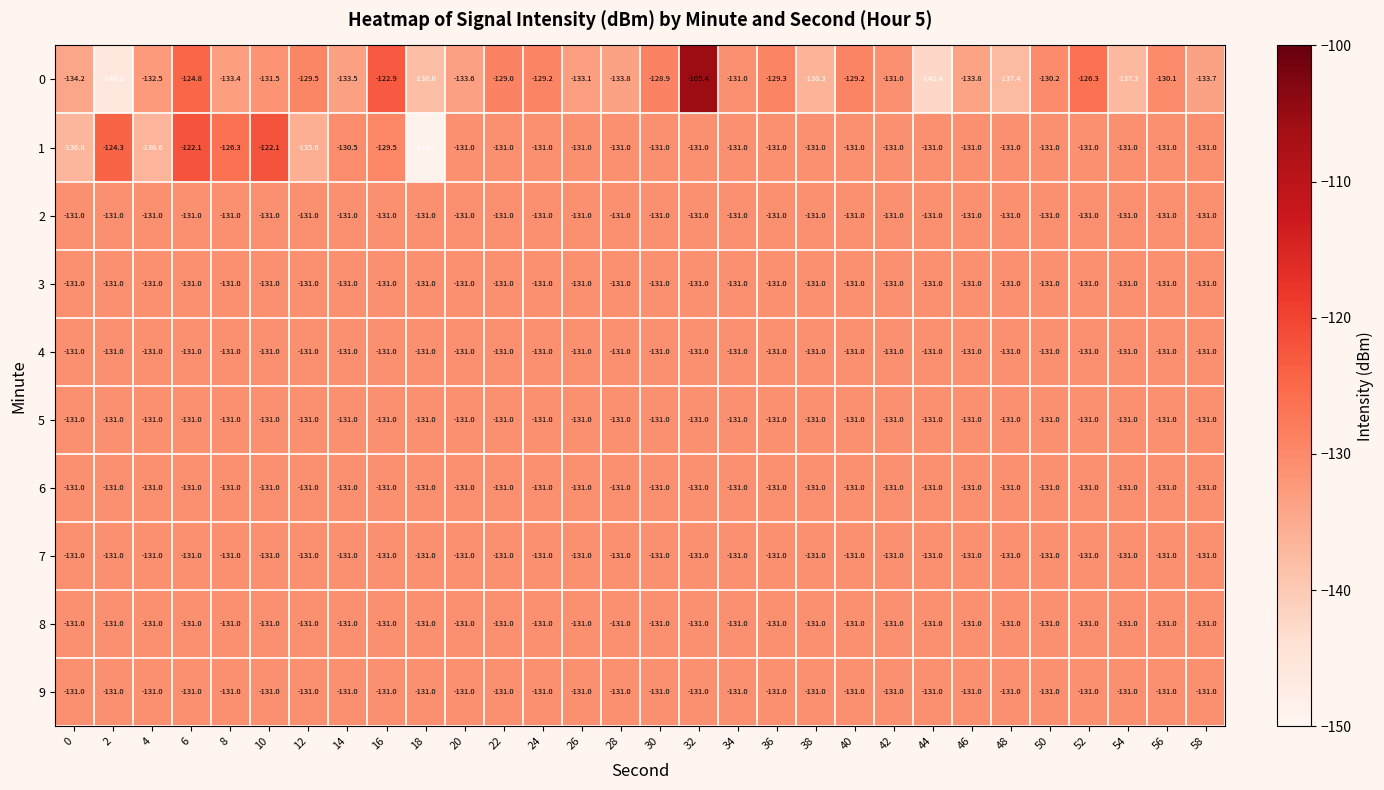

What is the spread (max minus min) of values at 22?

2.0